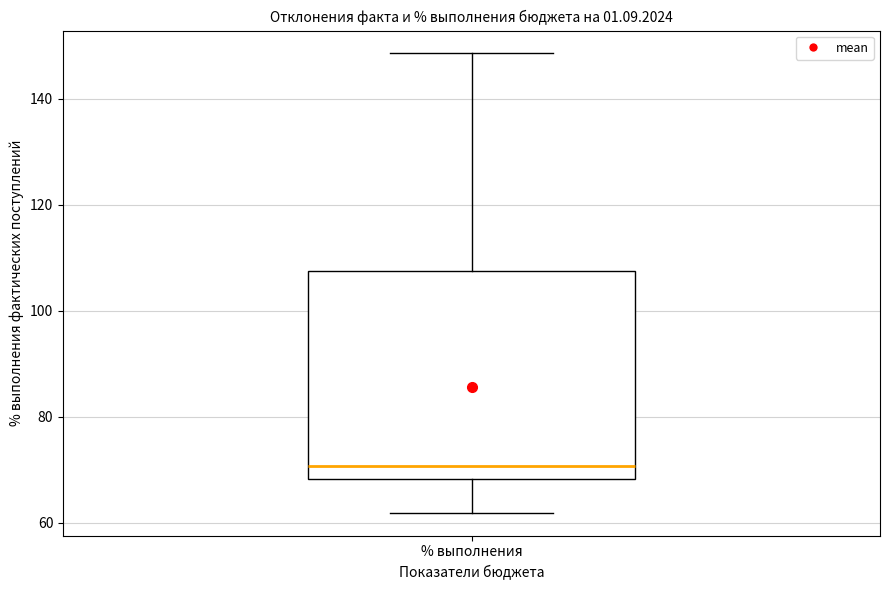

Read this box plot against the y-axis: the position of the median line, the range covered by the box, and the ends of both whiskers. The values are not printed on the chart, so give them approximately, as read against the axis.

median 70, box 68 to 108, whiskers 62 to 148